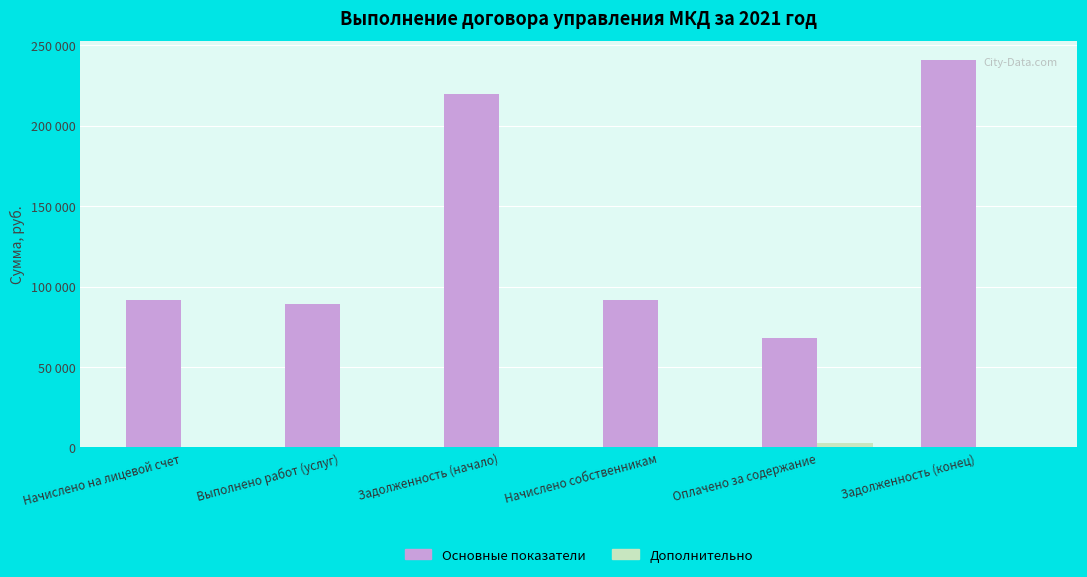

Between Задолженность (начало) and Задолженность (конец), which is larger?

Задолженность (конец)